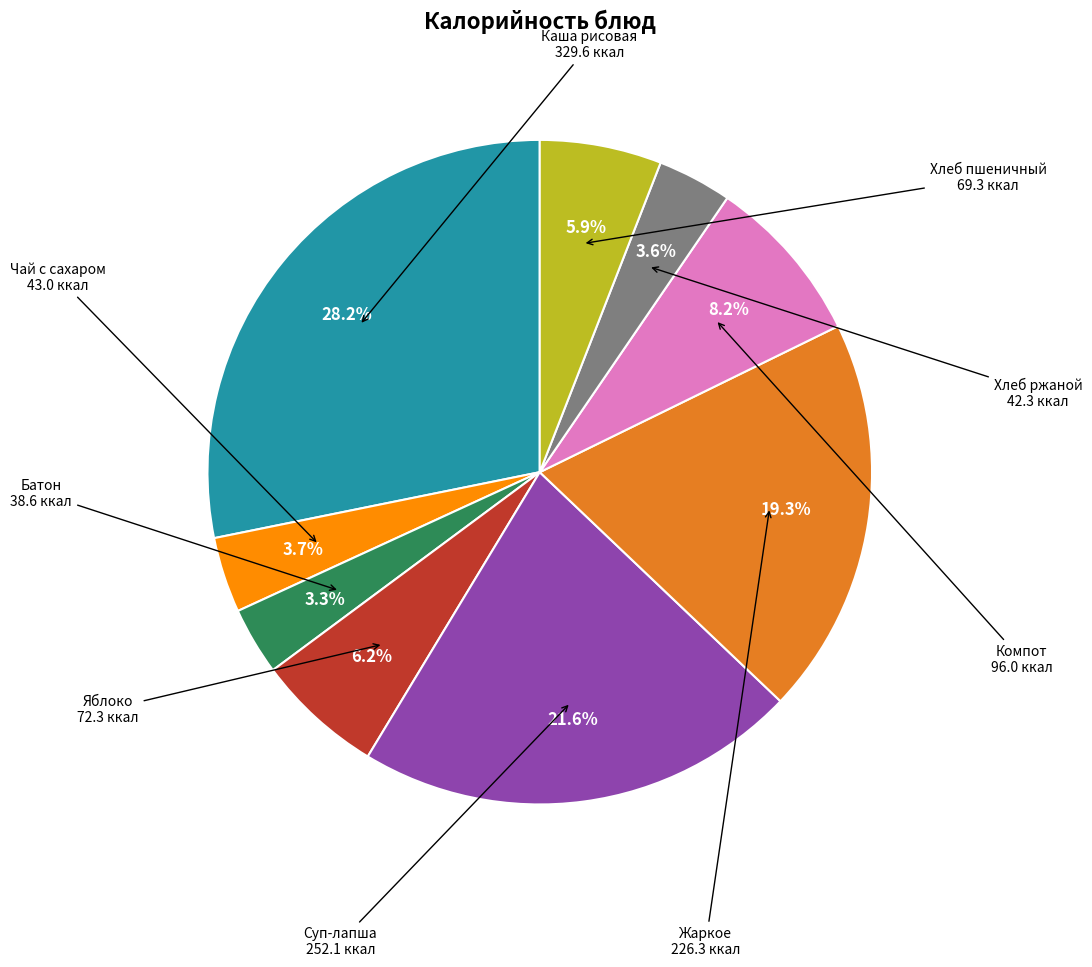

Does any single category account for the majority?

No